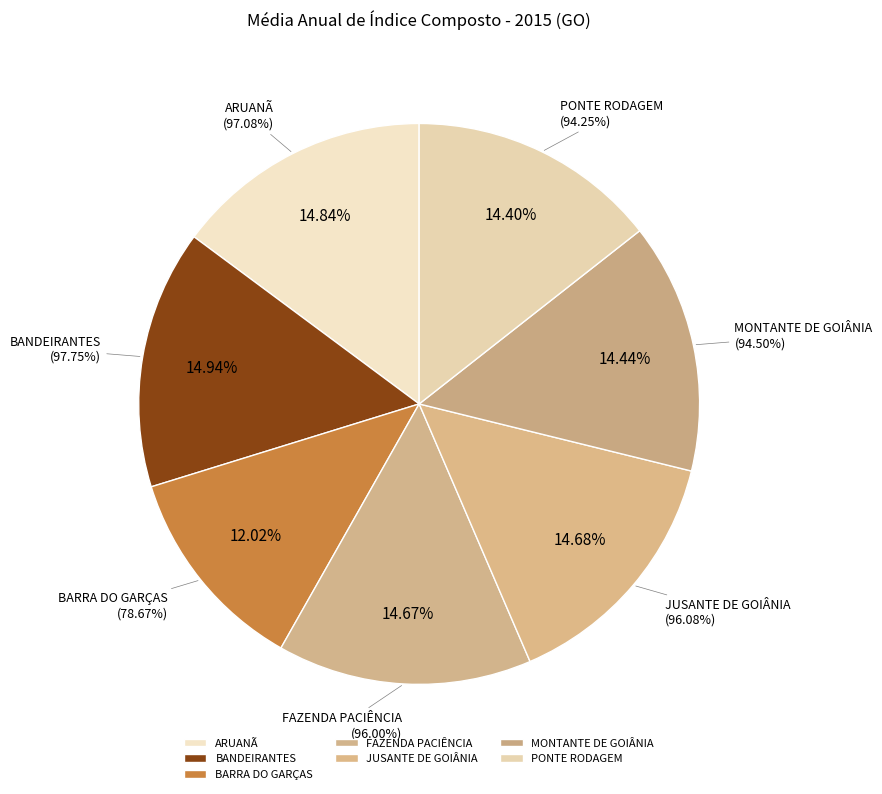

The MONTANTE DE GOIÂNIA slice represents 14% of the pie. True or false?

True